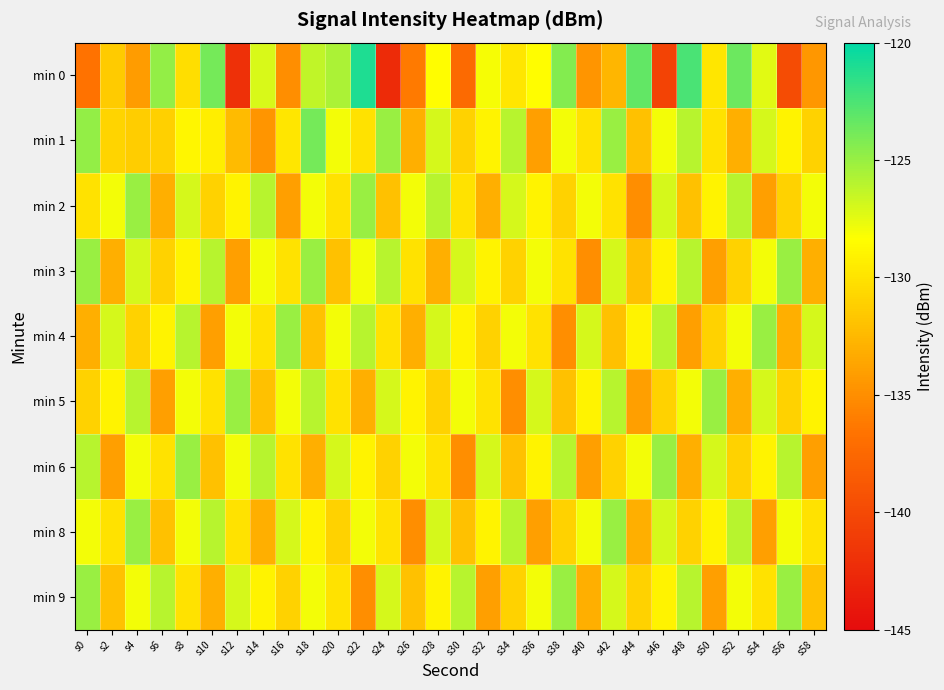

List the series in order of their peak value, lowest first.

min 2, min 3, min 4, min 5, min 6, min 8, min 9, min 1, min 0